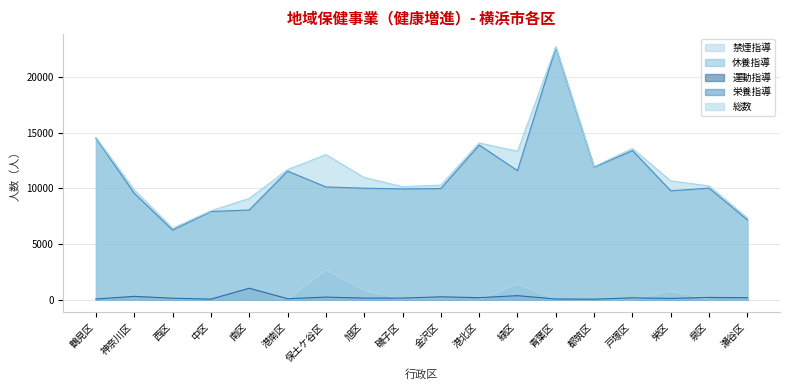

The 栄養指導 series shows 3759 at 神奈川区. True or false?

False